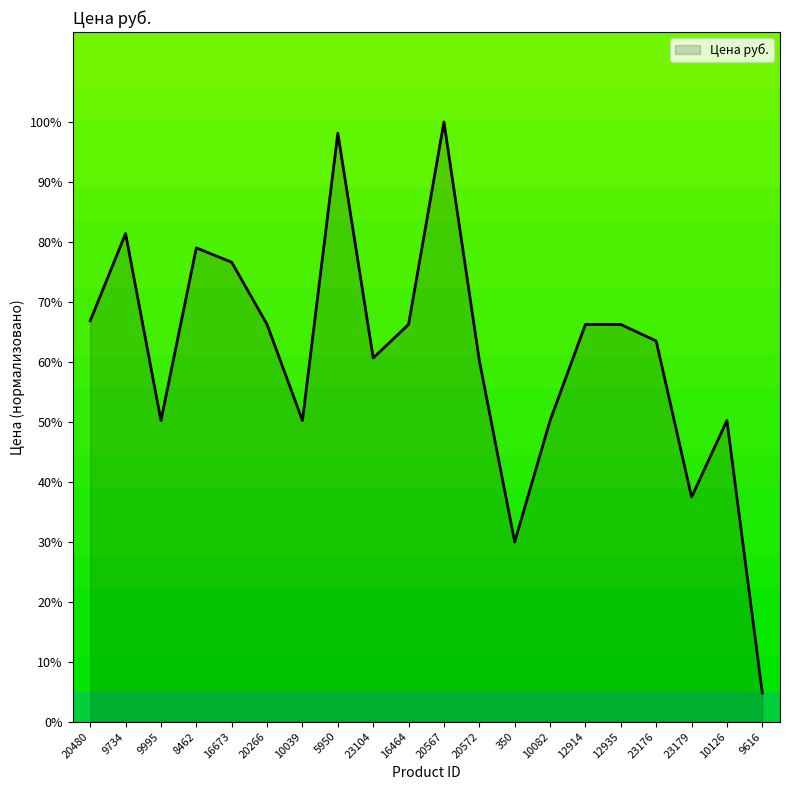

Approximately how many times larger is the value at 10126 compared to 23179?

1.3